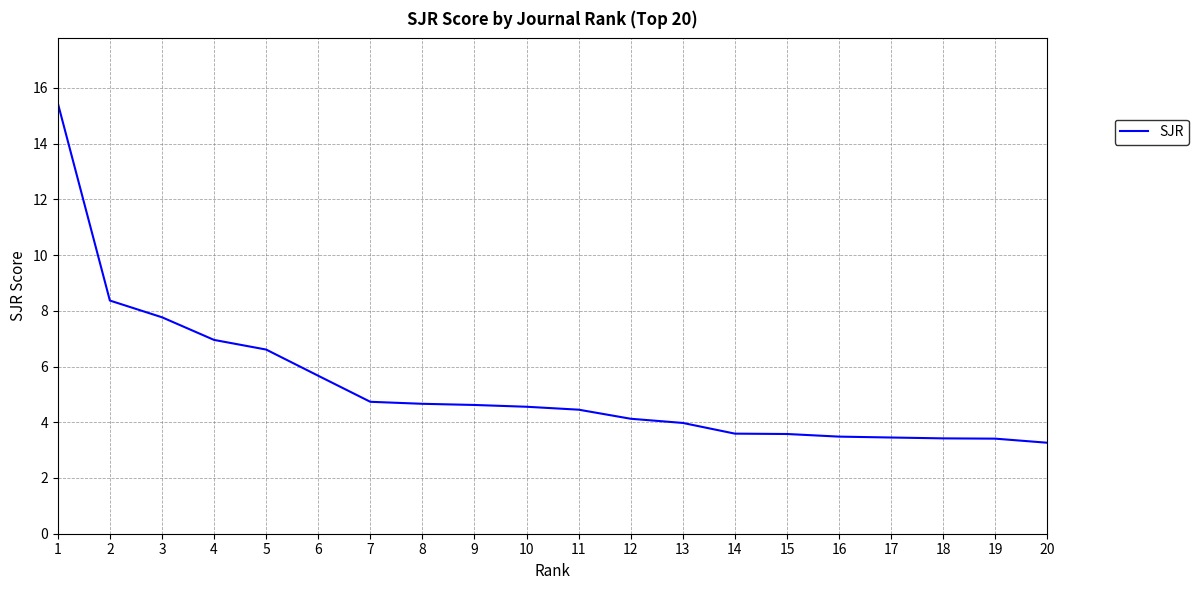

Approximately how many times larger is the value at 18 compared to 3?

0.4